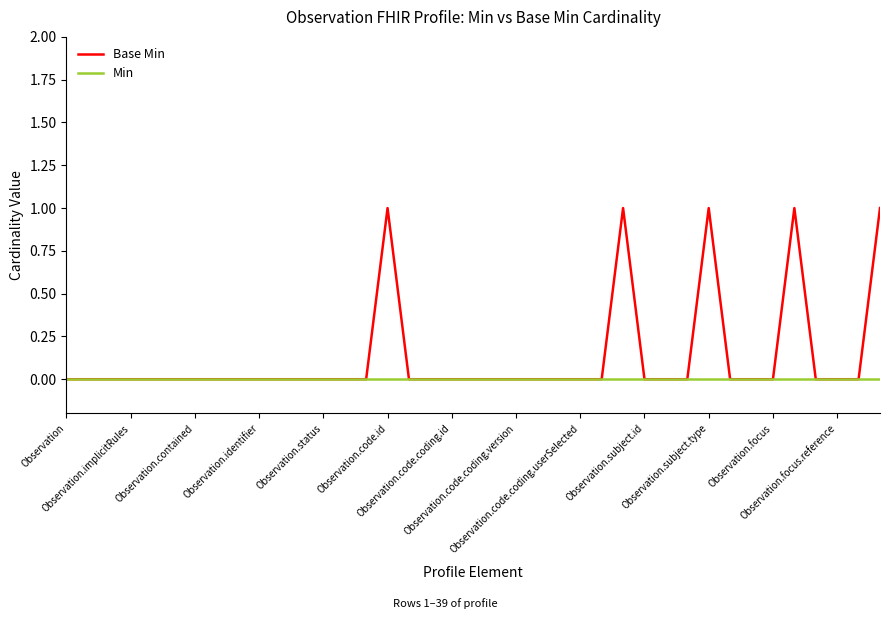

What is the sum of all Base Min values?

5